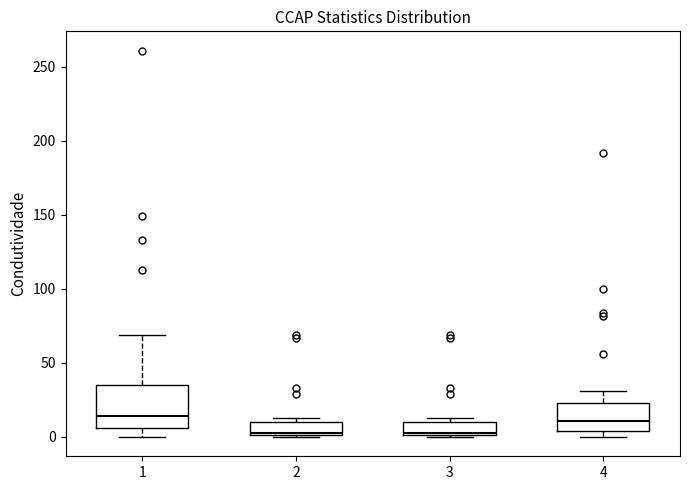

Where does the median line of the box at x = 2 sit on the y-axis? The values are not printed on the chart, so give them approximately, as read against the axis.

5